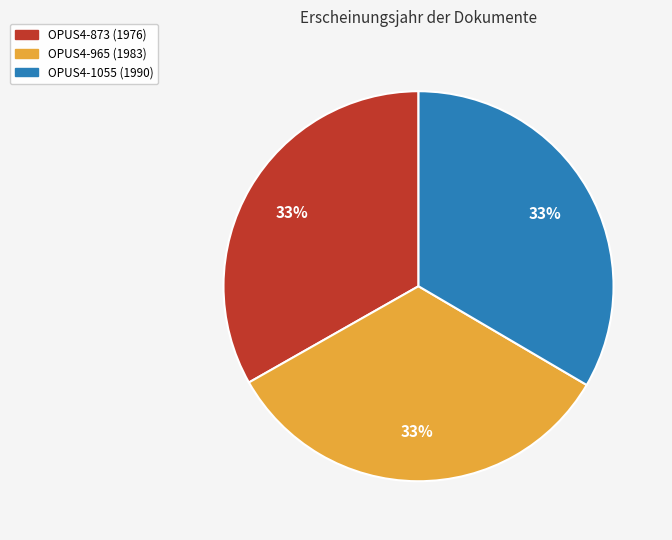

Do OPUS4-1055 and OPUS4-873 together represent more than half of the pie?

Yes